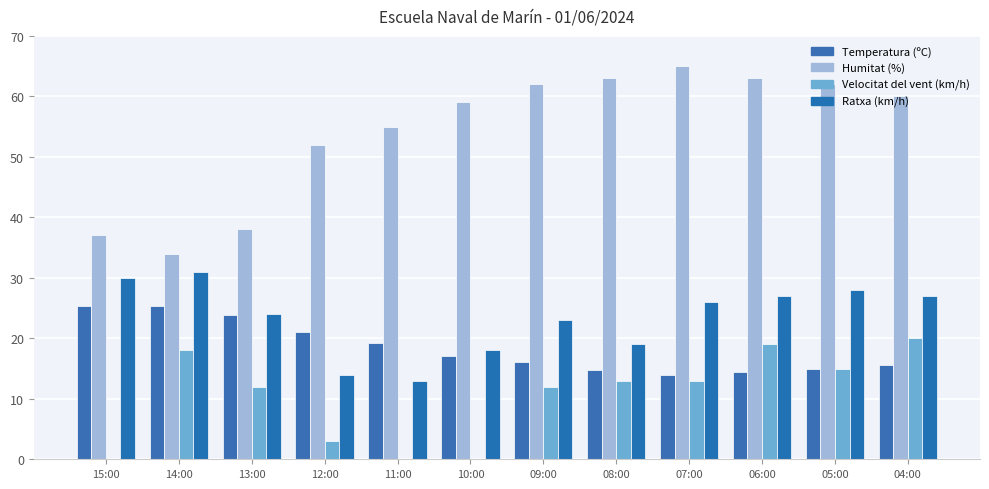

Is the value of Temperatura (ºC) at 15:00 greater than the value of Velocitat del vent (km/h) at 13:00?

Yes